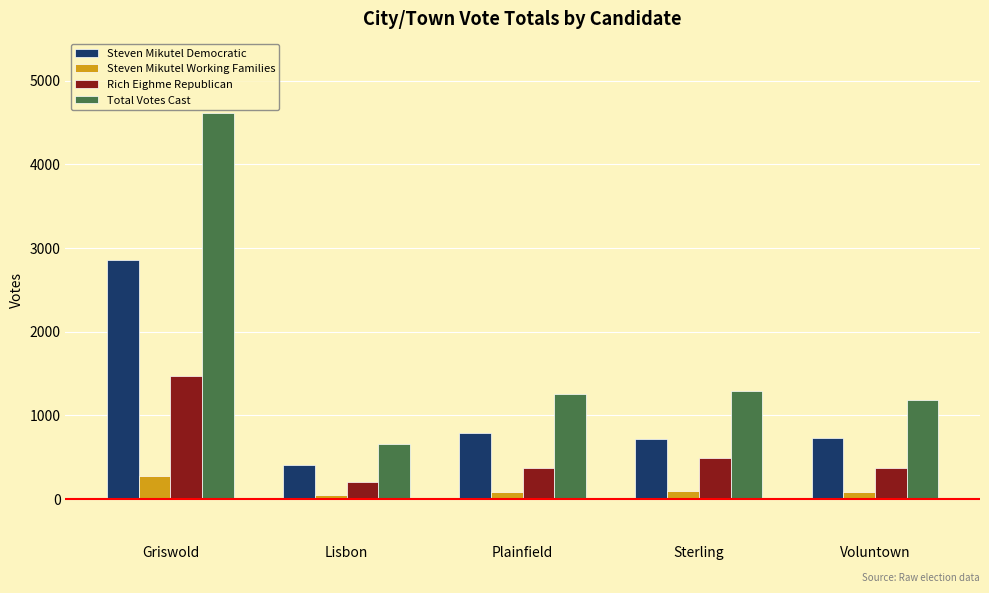

At Voluntown, list the series in order from smallest to largest.

Steven Mikutel Working Families, Rich Eighme Republican, Steven Mikutel Democratic, Total Votes Cast